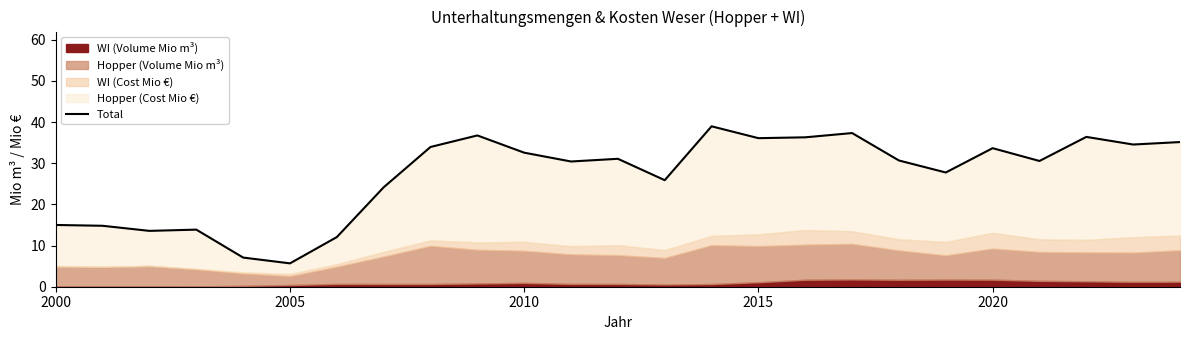

What is the smallest value displayed?

5.7